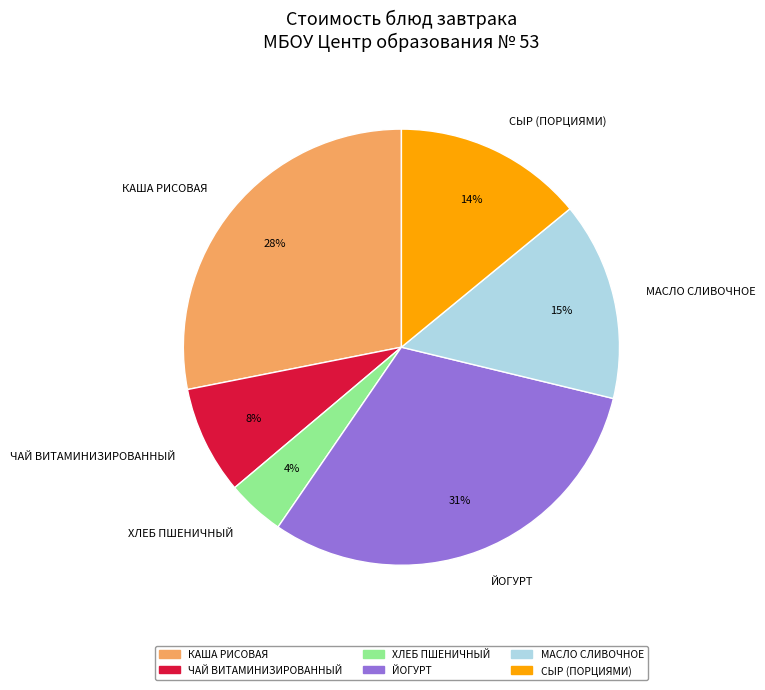

Does any single category account for the majority?

No